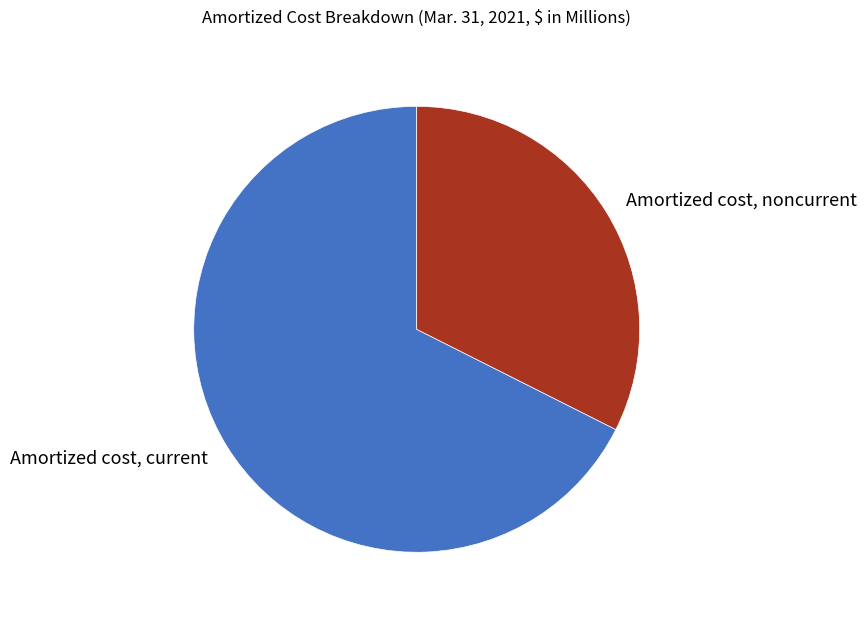

Between Amortized cost, current and Amortized cost, noncurrent, which is larger?

Amortized cost, current